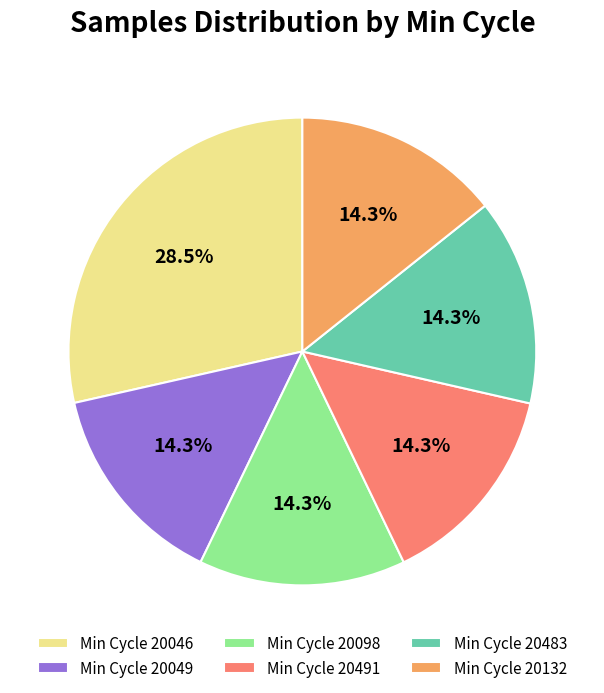

Is the sum of Min Cycle 20046 and Min Cycle 20483 greater than half?

No